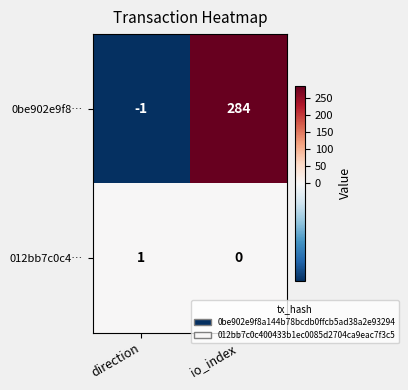

What is the sum of the 0be902e9f8… values at io_index and direction?

283